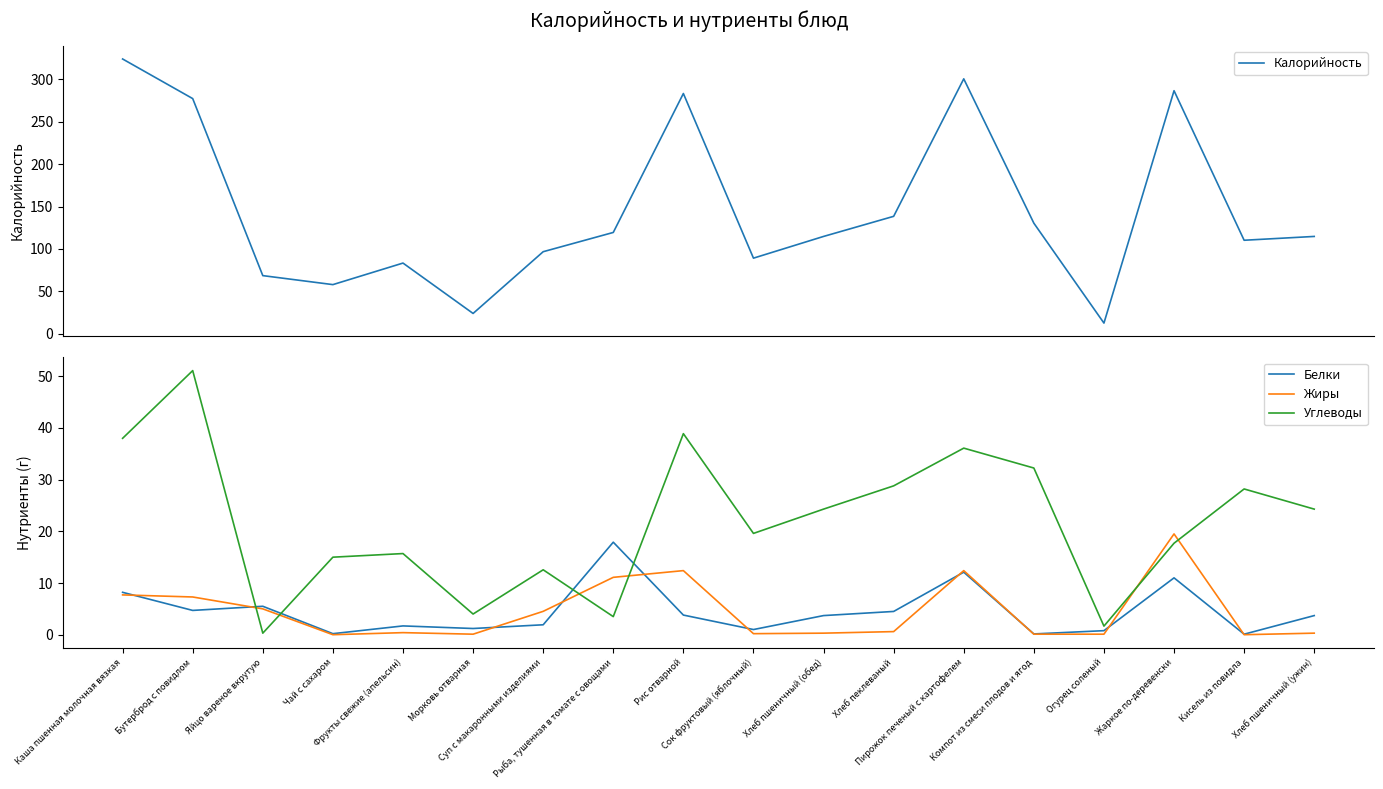

What is the difference between the Жиры values at Хлеб пеклеваный and Кисель из повидла?

0.6